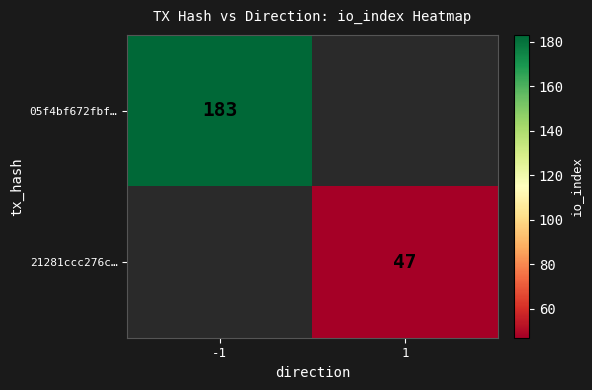

The value of 05f4bf672fbf… at -1 is 183. True or false?

True